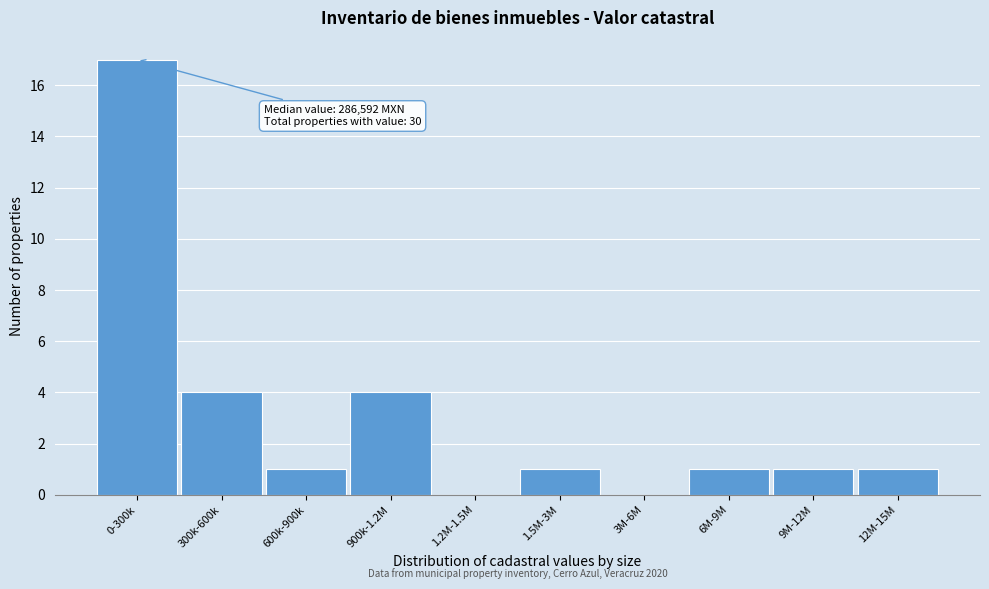

Reading left to right, what are all the values shown in this chart?

0-300k=17	300k-600k=4	600k-900k=1	900k-1.2M=4	1.2M-1.5M=0	1.5M-3M=1	3M-6M=0	6M-9M=1	9M-12M=1	12M-15M=1